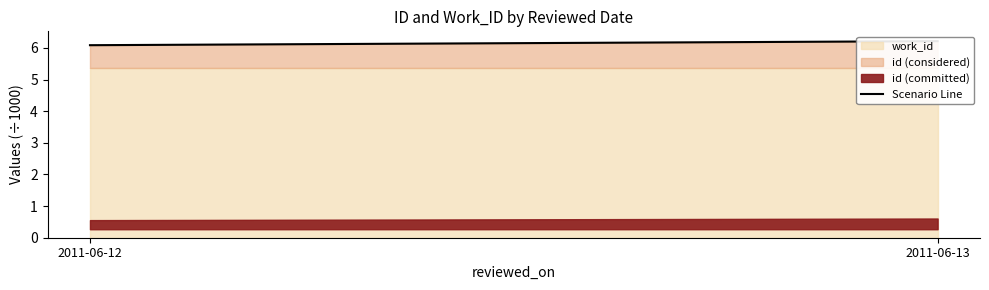

Between 2011-06-13 and 2011-06-12, which is larger?

2011-06-13